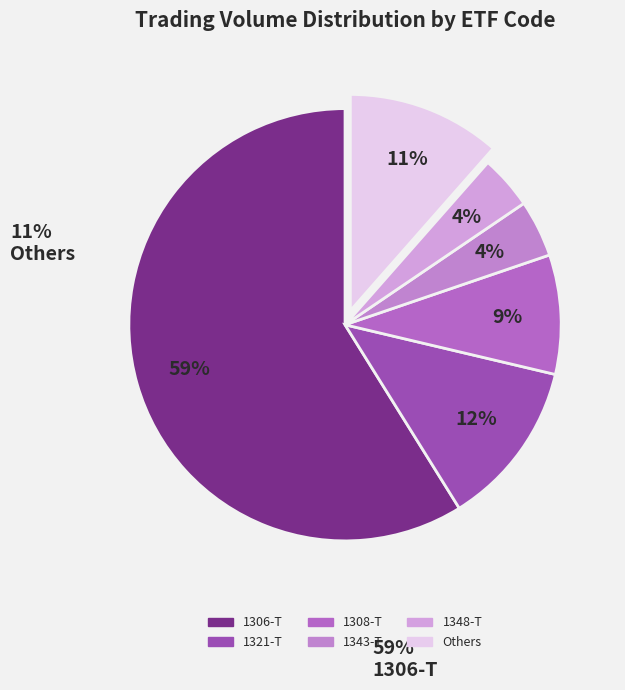

How many slices are in this pie chart?

6